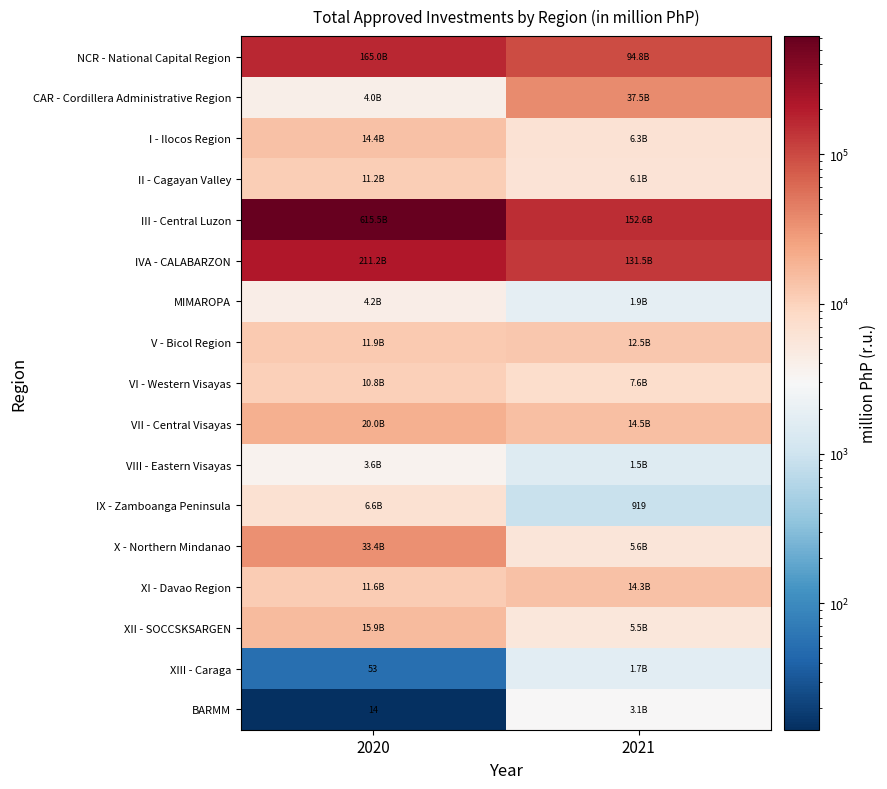

Between 2020 and 2021, which is larger?

2020